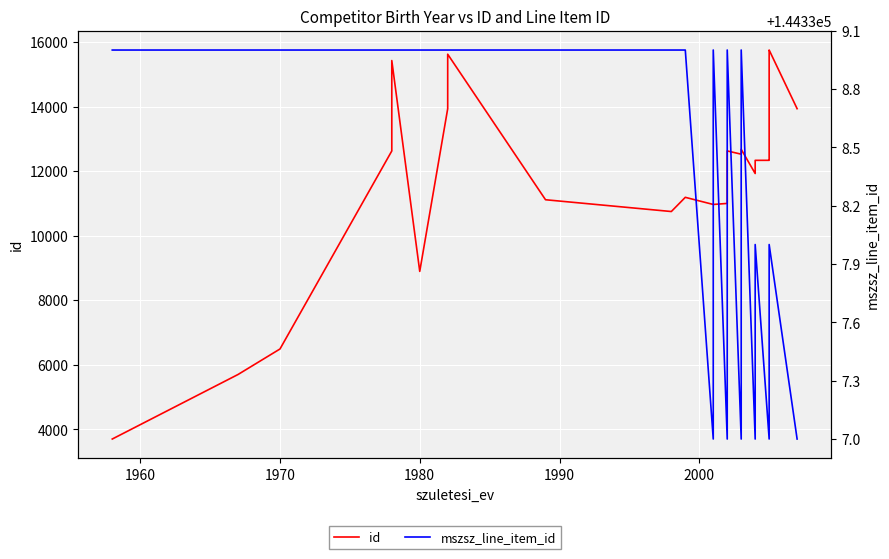

The id series shows 28020 at 7. True or false?

False